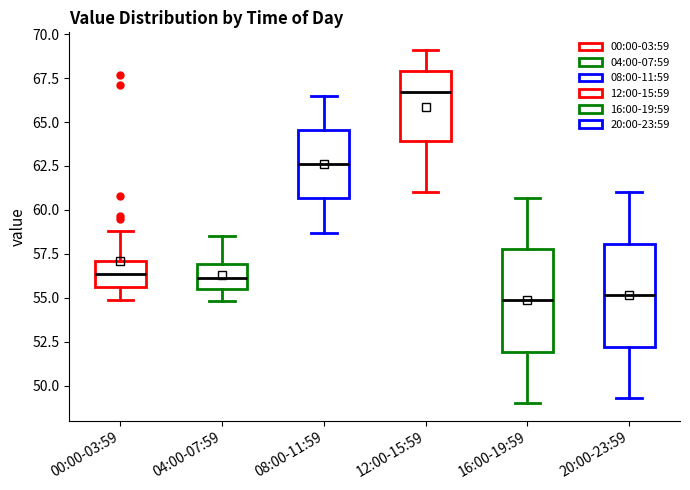

Where is the lower edge of the box for 08:00-11:59 on the y-axis? The values are not printed on the chart, so give them approximately, as read against the axis.

60.5